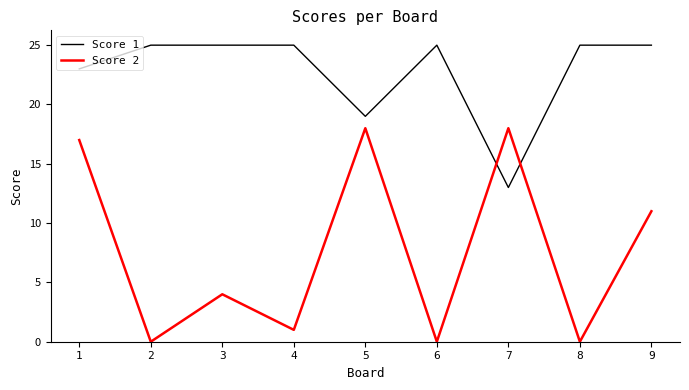

What is the difference between the maximum and second lowest values in the Score 2 series?

18